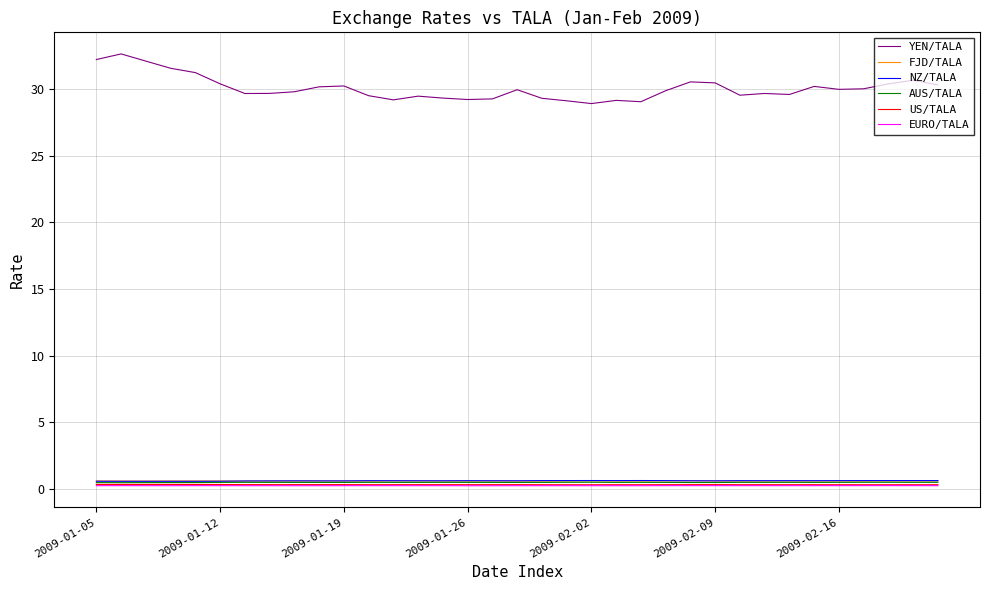

What is the average value of the US/TALA series?

0.3